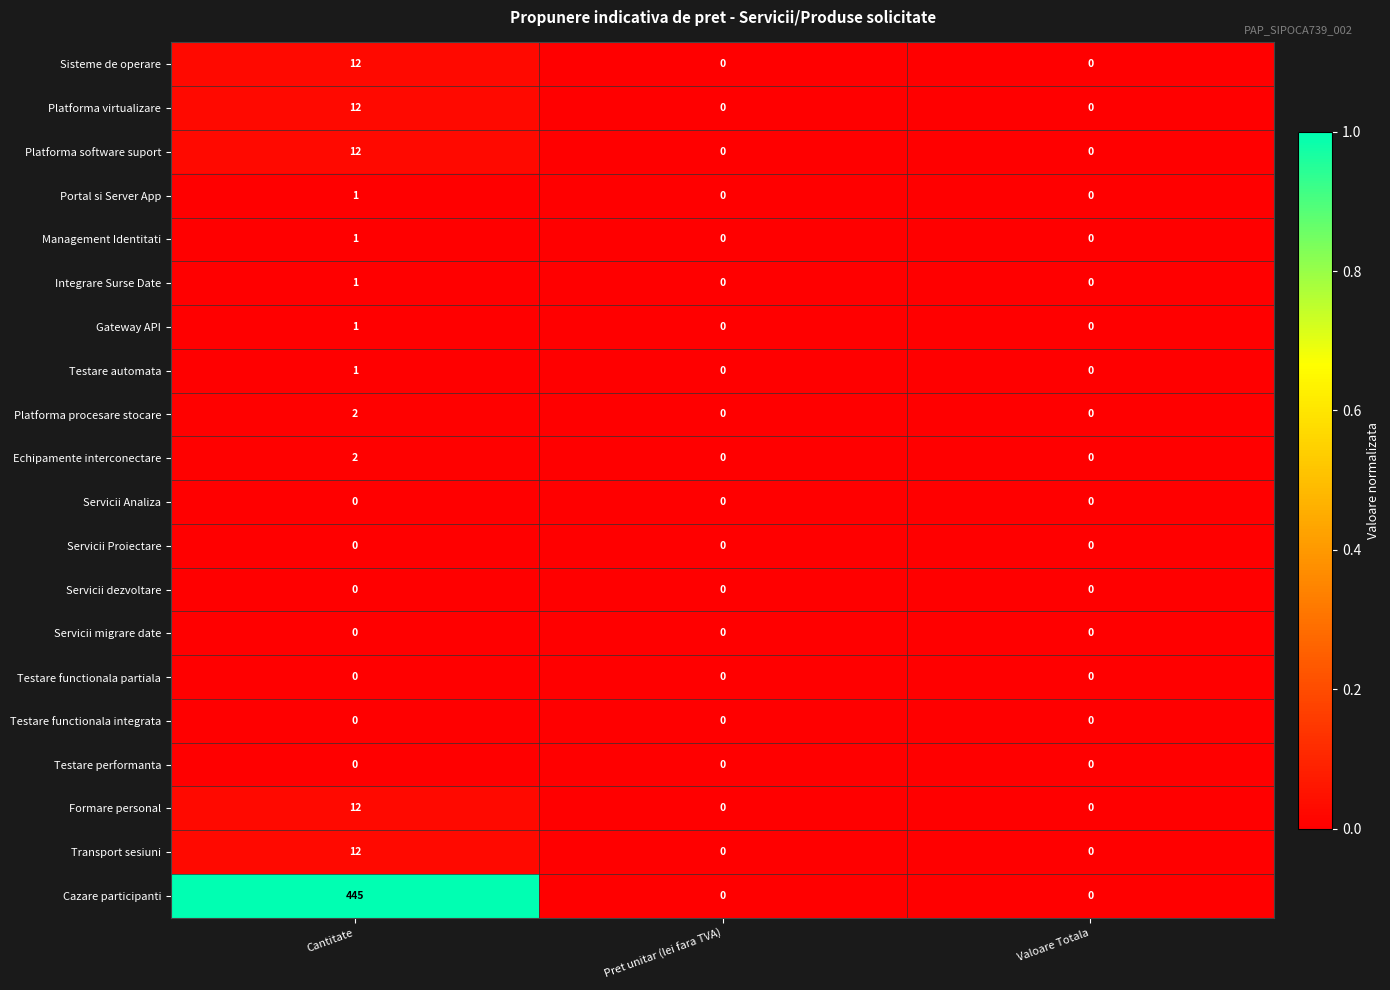

Is it true that Portal si Server App equals 0 at Pret unitar (lei fara TVA)?

True